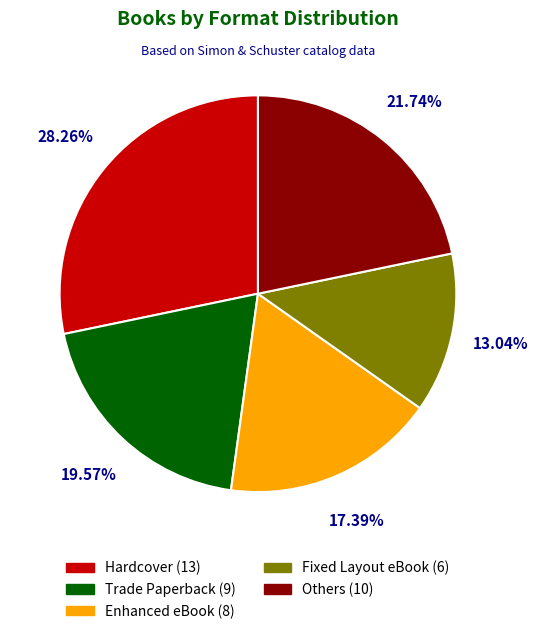

Does any single category account for the majority?

No